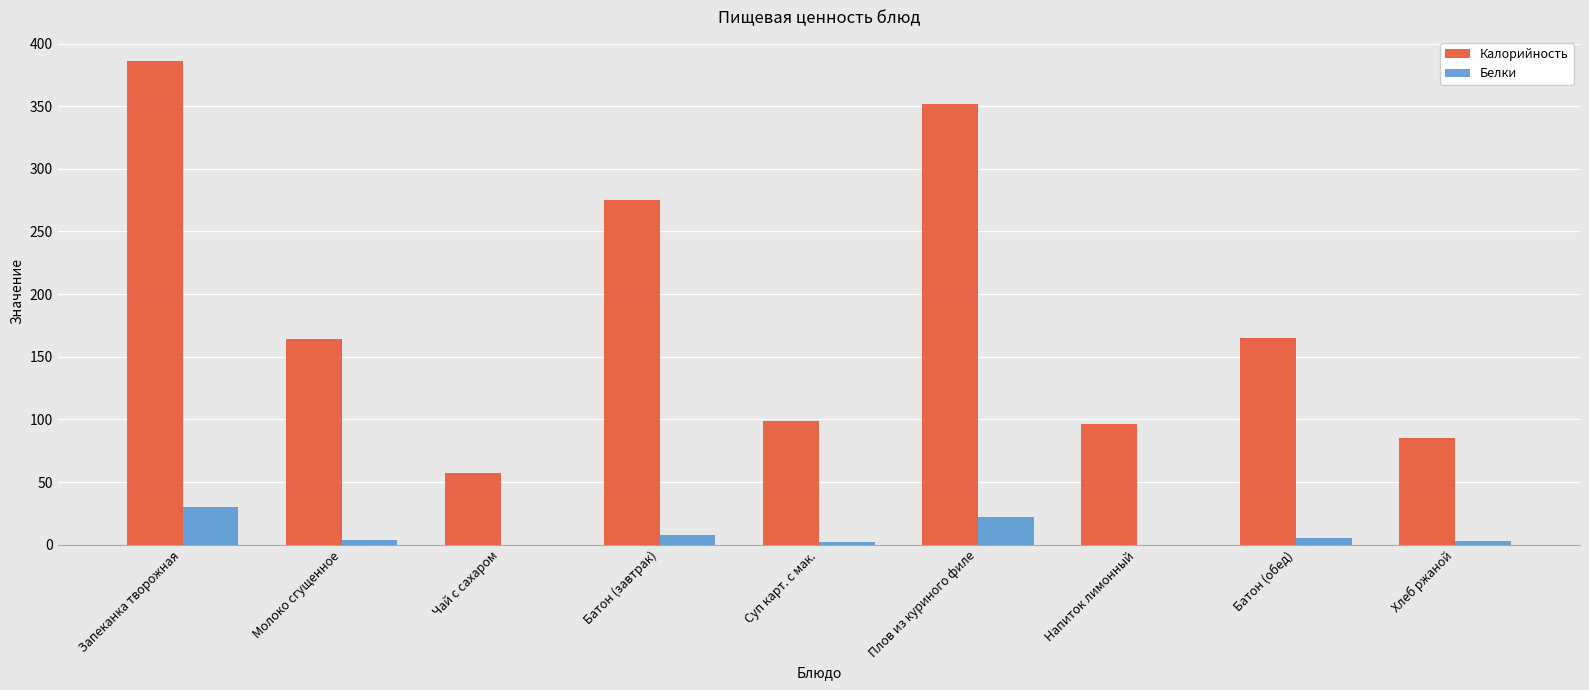

Is the value of Белки at Чай с сахаром greater than the value of Калорийность at Батон (обед)?

No